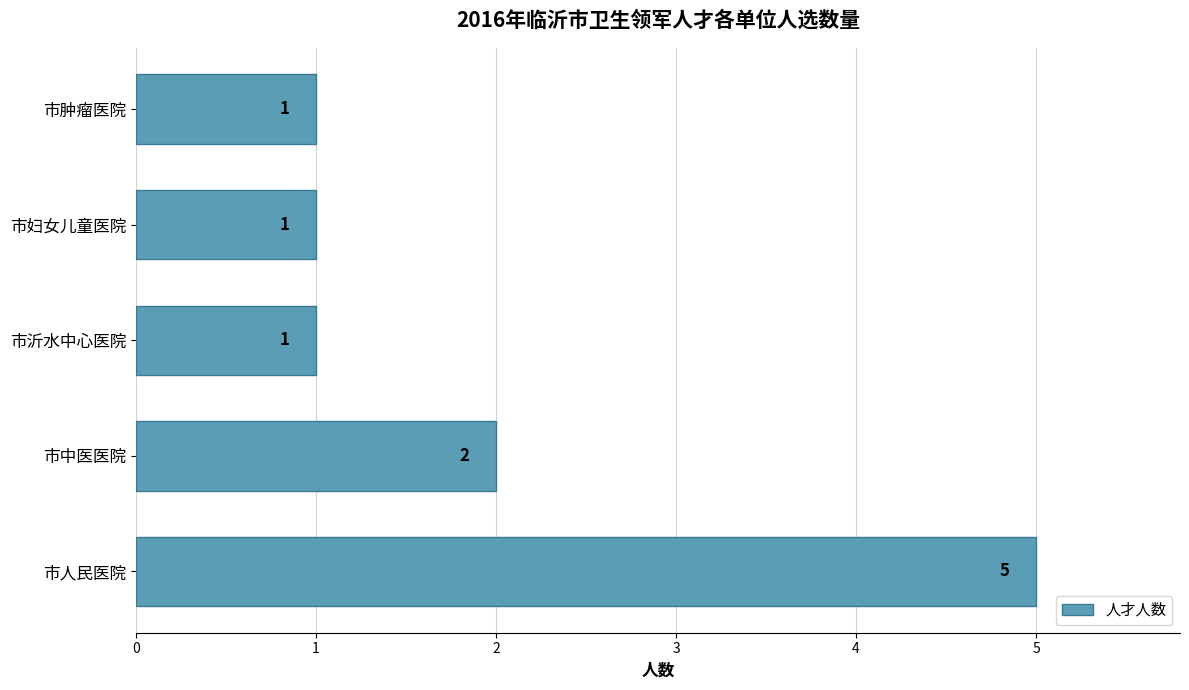

What is the greatest value displayed?

5